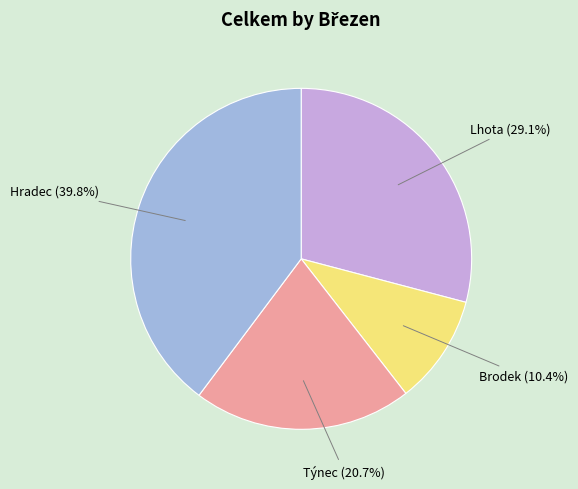

How many slices are in this pie chart?

4